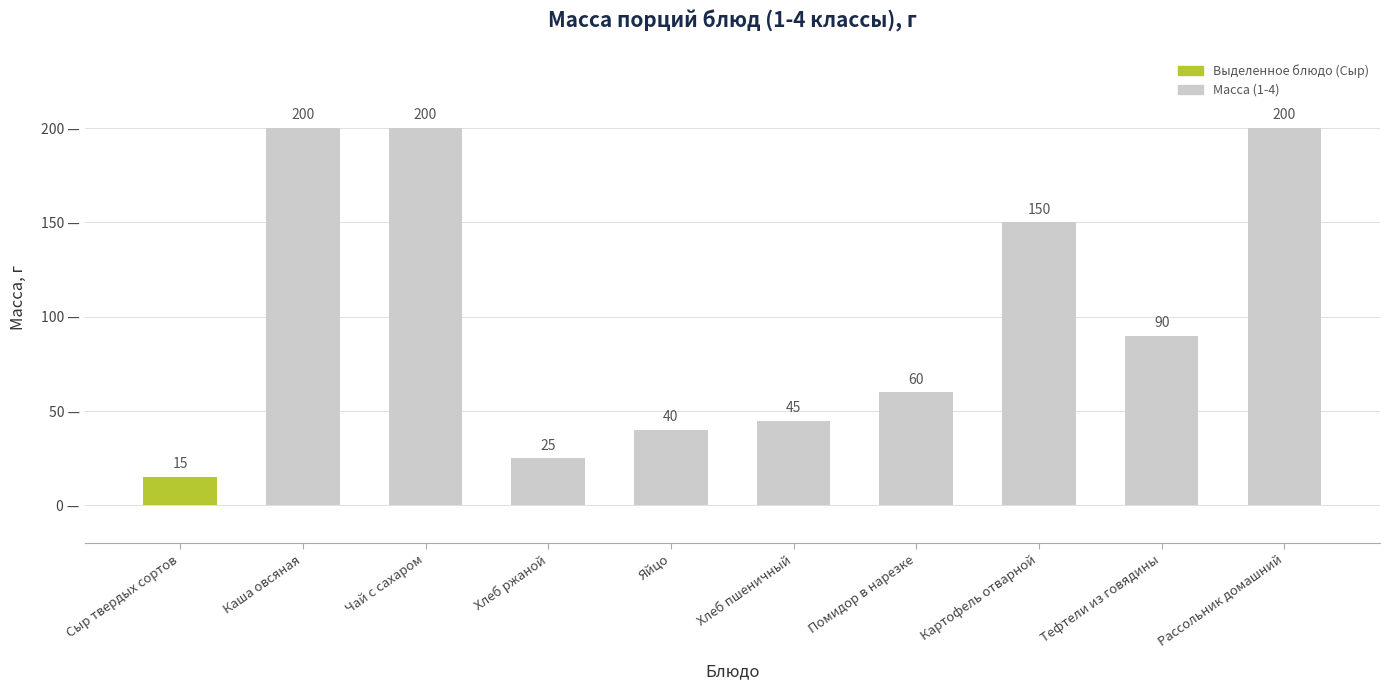

How many bars are there in total?

10